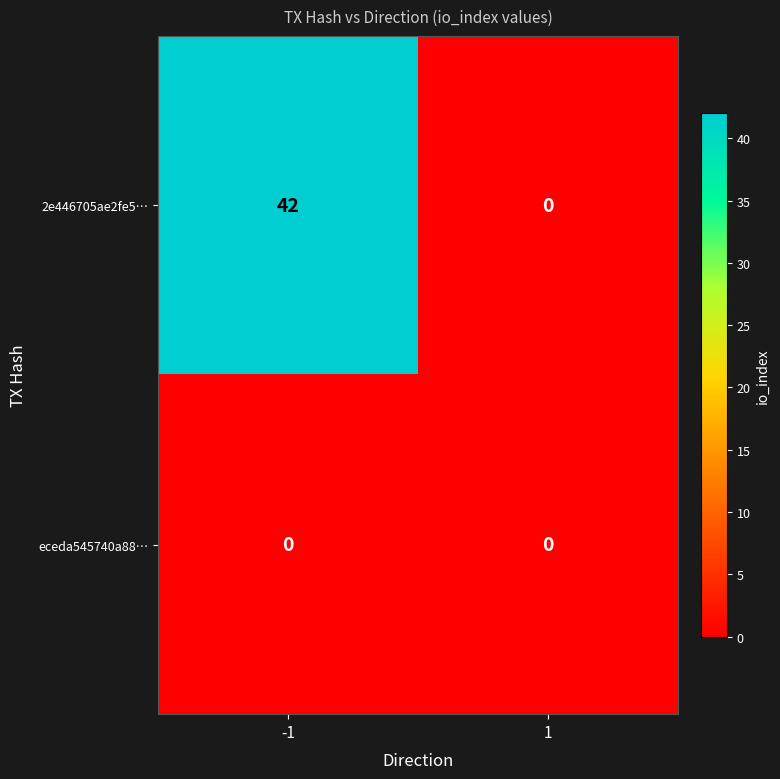

Which category has the highest value across all series?

-1